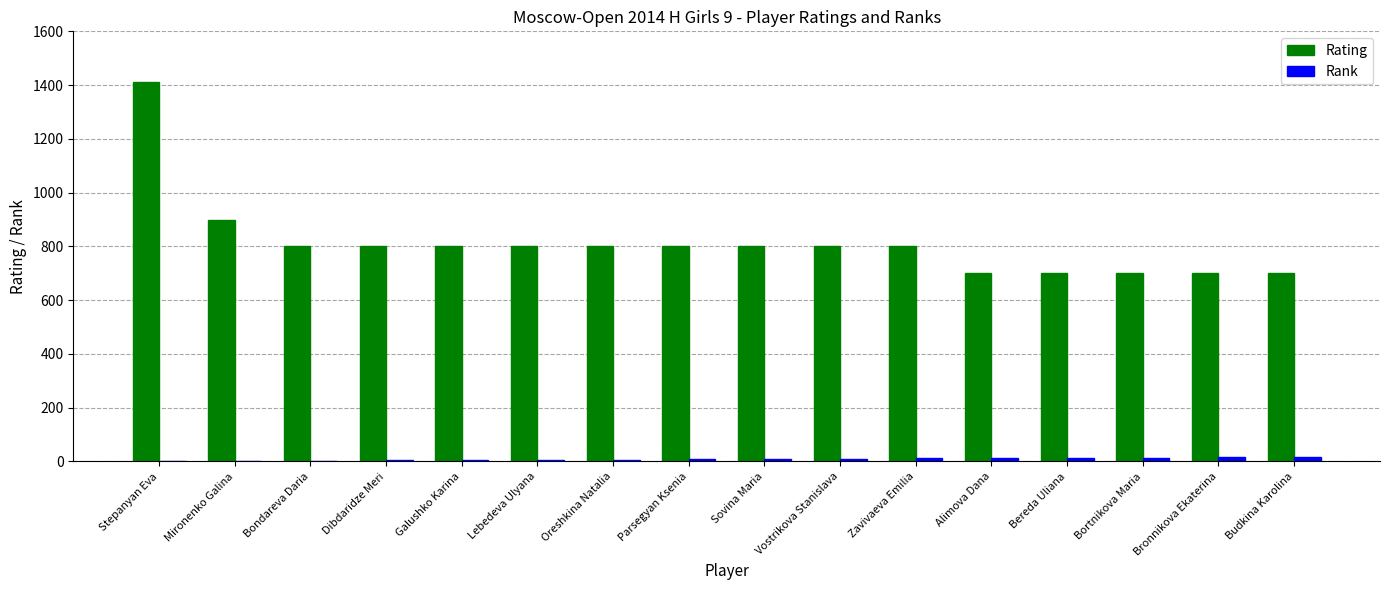

The value of Rating at Zavivaeva Emilia is 1227. True or false?

False